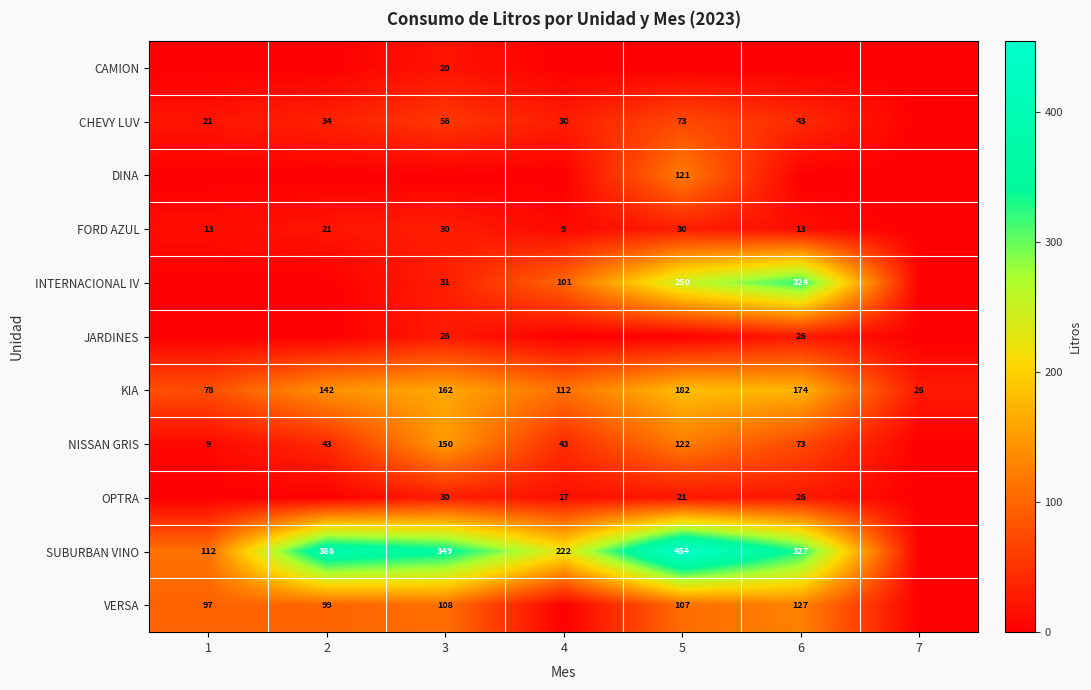

The value of KIA at 4 is 112. True or false?

True